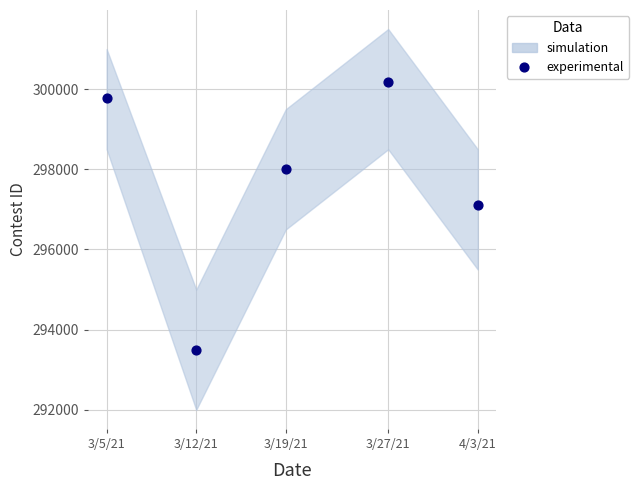

What is the range of X values (max minus min)?

29